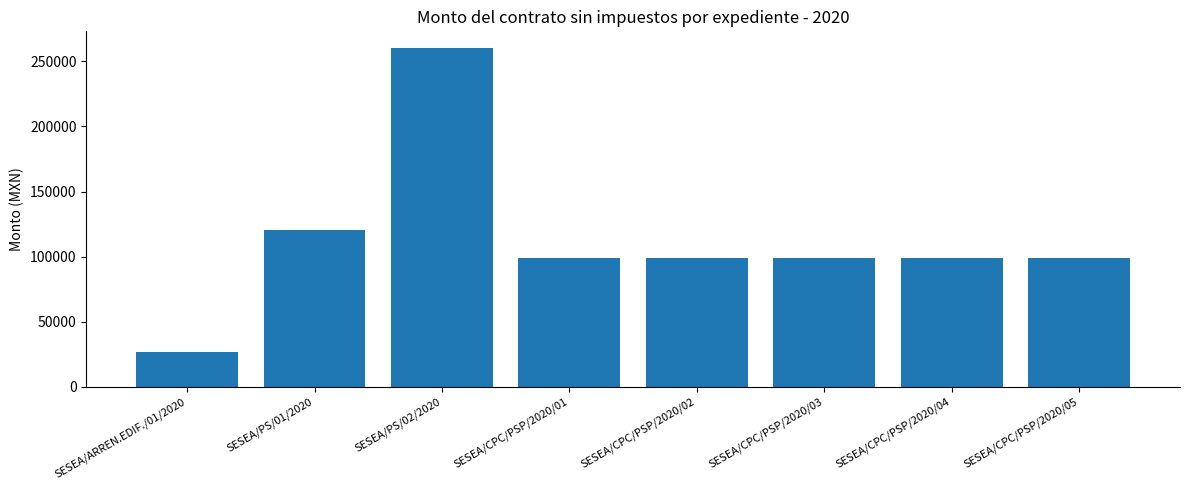

What is the approximate value at SESEA/PS/01/2020?

120117.8